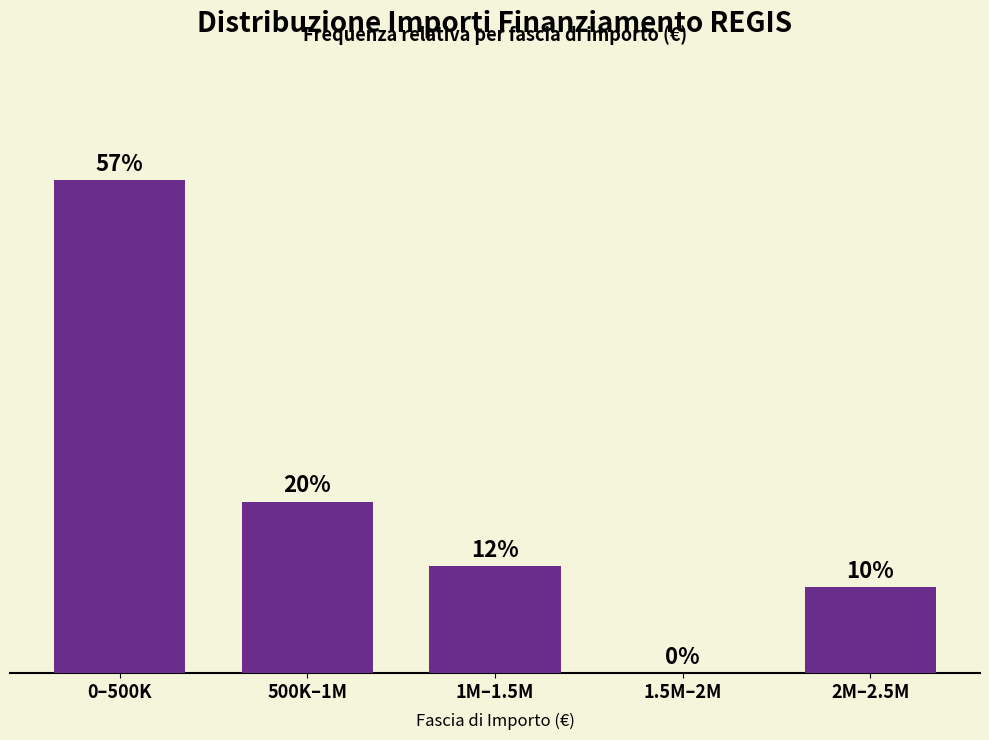

Between 2M–2.5M and 500K–1M, which is larger?

500K–1M